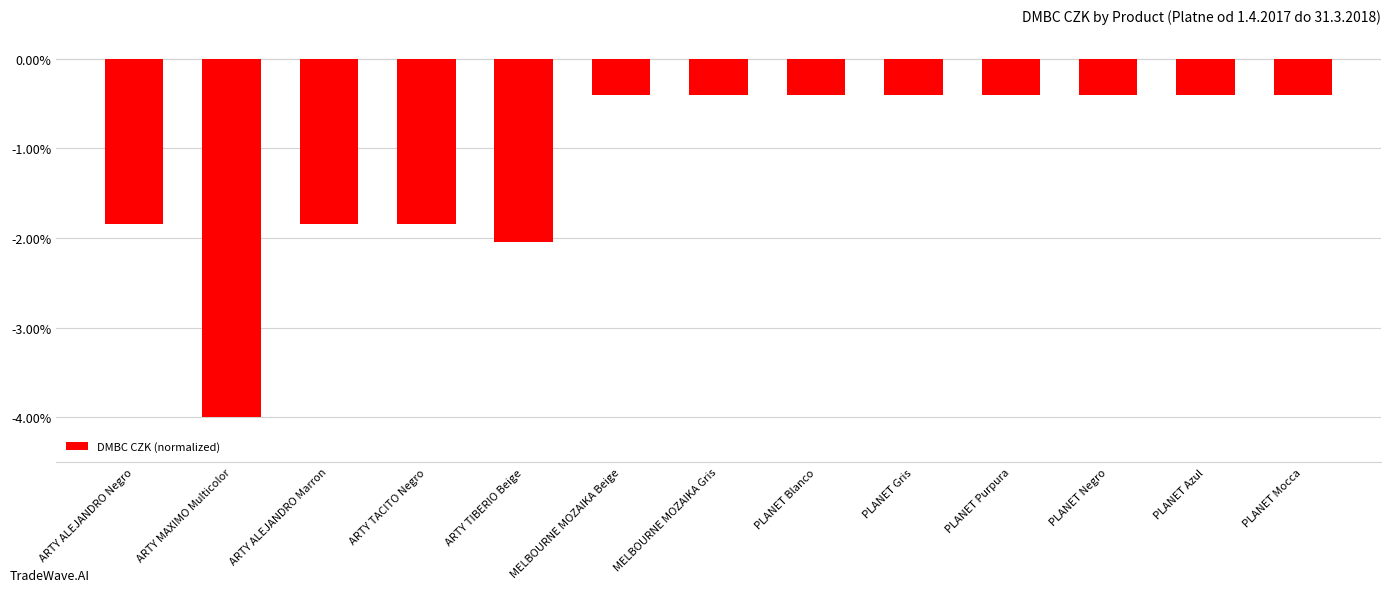

What is the label of the 9th bar from the left?

PLANET Gris